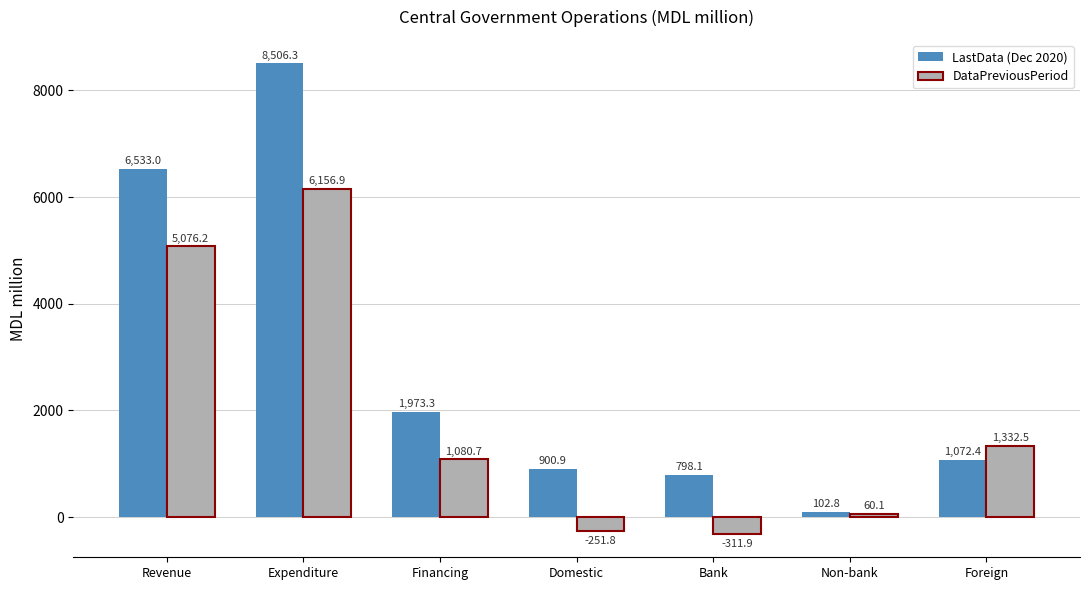

Reading left to right, list all the values displayed in this chart.

LastData (Dec 2020): 6533.0	8506.3	1973.3	900.9	798.1	102.8	1072.4
DataPreviousPeriod: 5076.2	6156.9	1080.7	-251.8	-311.9	60.1	1332.5